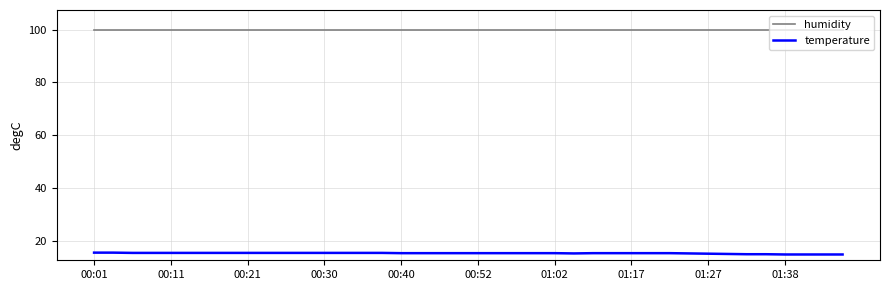

Which series has the largest total across all categories?

humidity